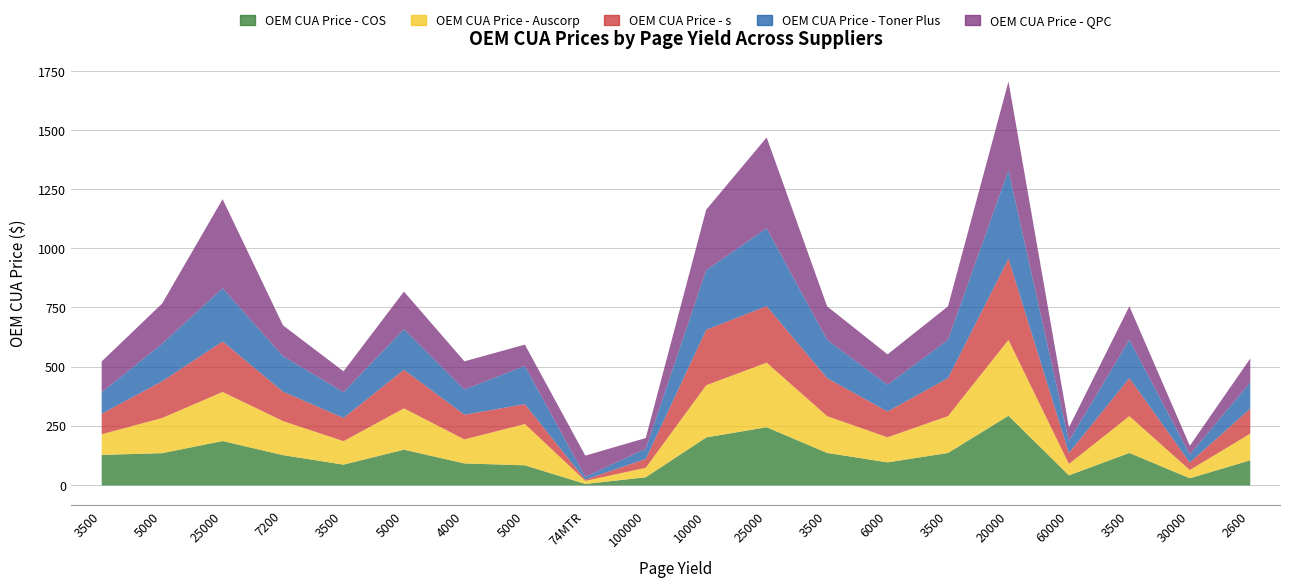

Which has a higher value, 6000 or 25000?

25000